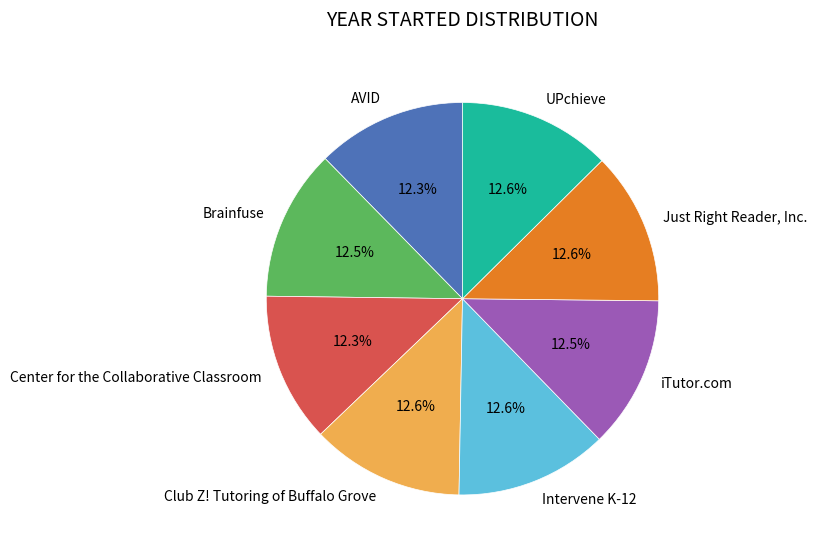

What percentage is the Intervene K-12 slice, to the nearest percent?

13%